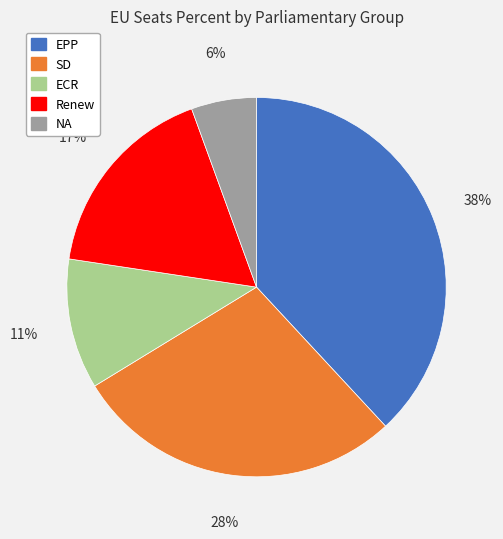

To the nearest percent, what portion does ECR represent?

11%